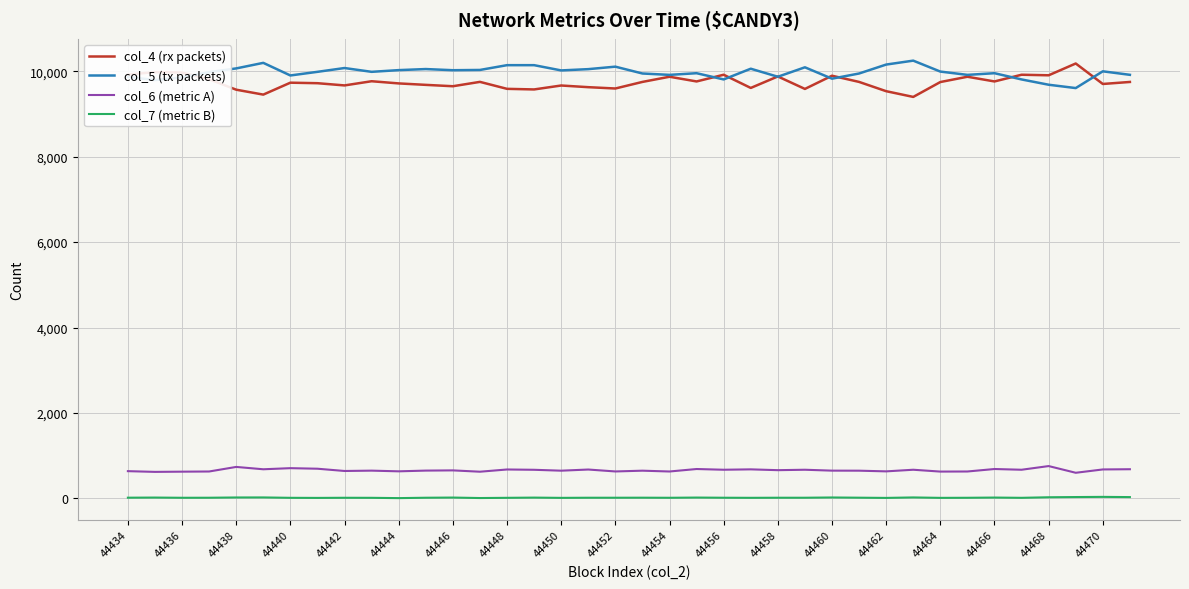

True or false: col_6 (metric A) and col_4 (rx packets) cross at least once.

False